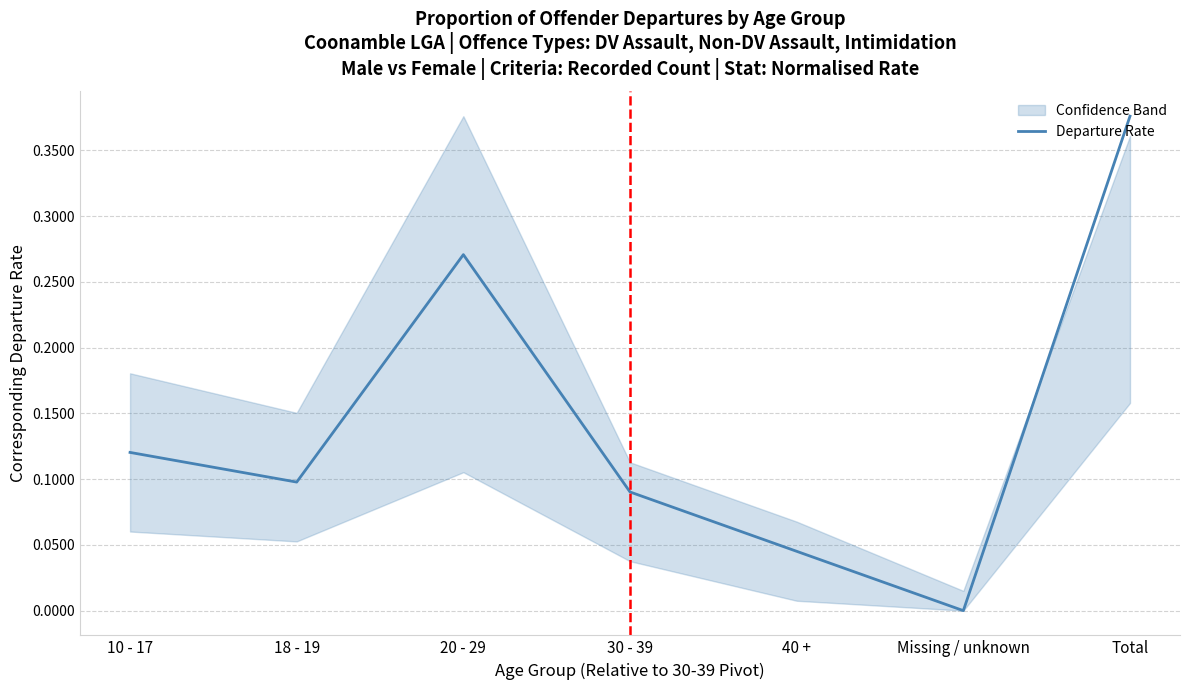

List the labels in order of value, largest first.

Total, 20 - 29, 10 - 17, 18 - 19, 30 - 39, 40 +, Missing / unknown